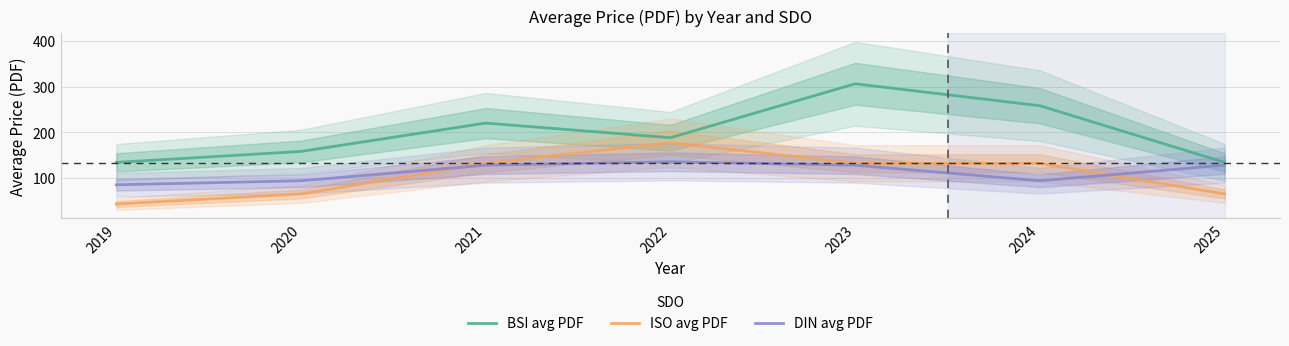

Where is the first local maximum for ISO avg PDF?

2022